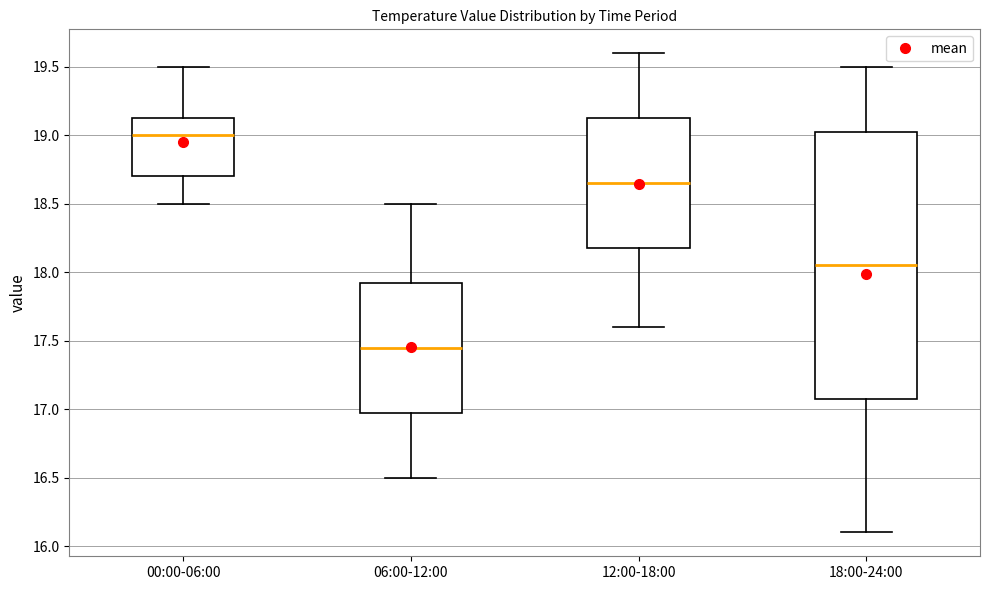

Where does the median line of the box for 18:00-24:00 sit on the y-axis? The values are not printed on the chart, so give them approximately, as read against the axis.

18.05